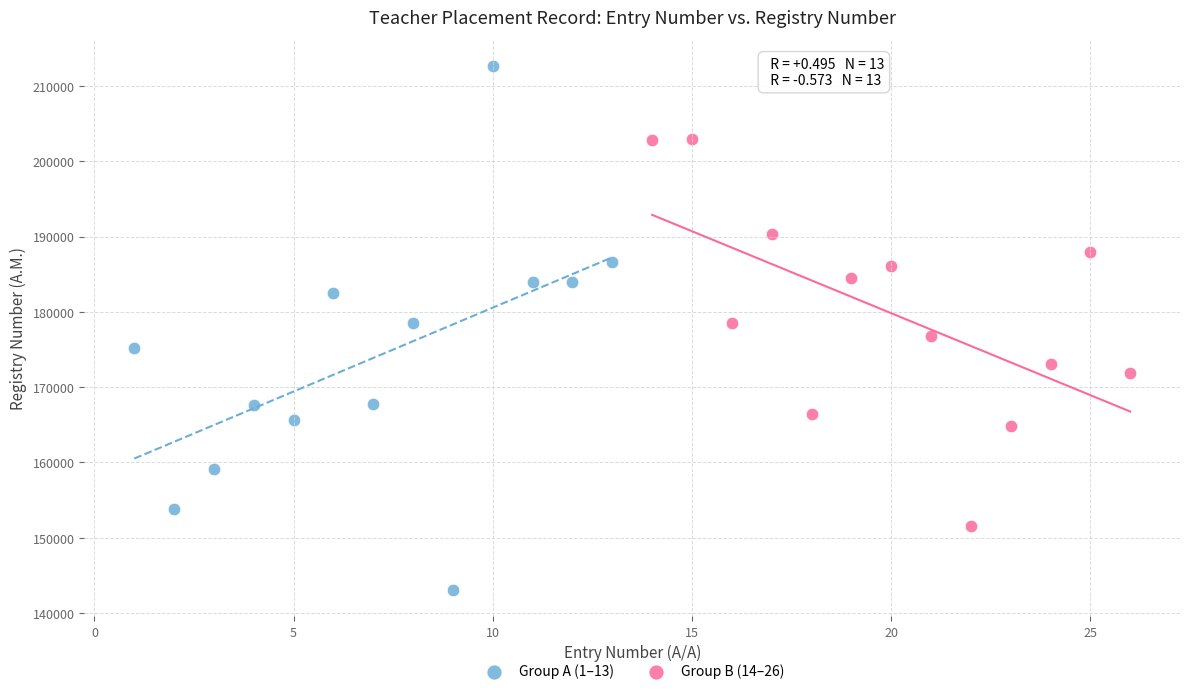

Which series has the widest spread of Y values?

Group A (1–13)